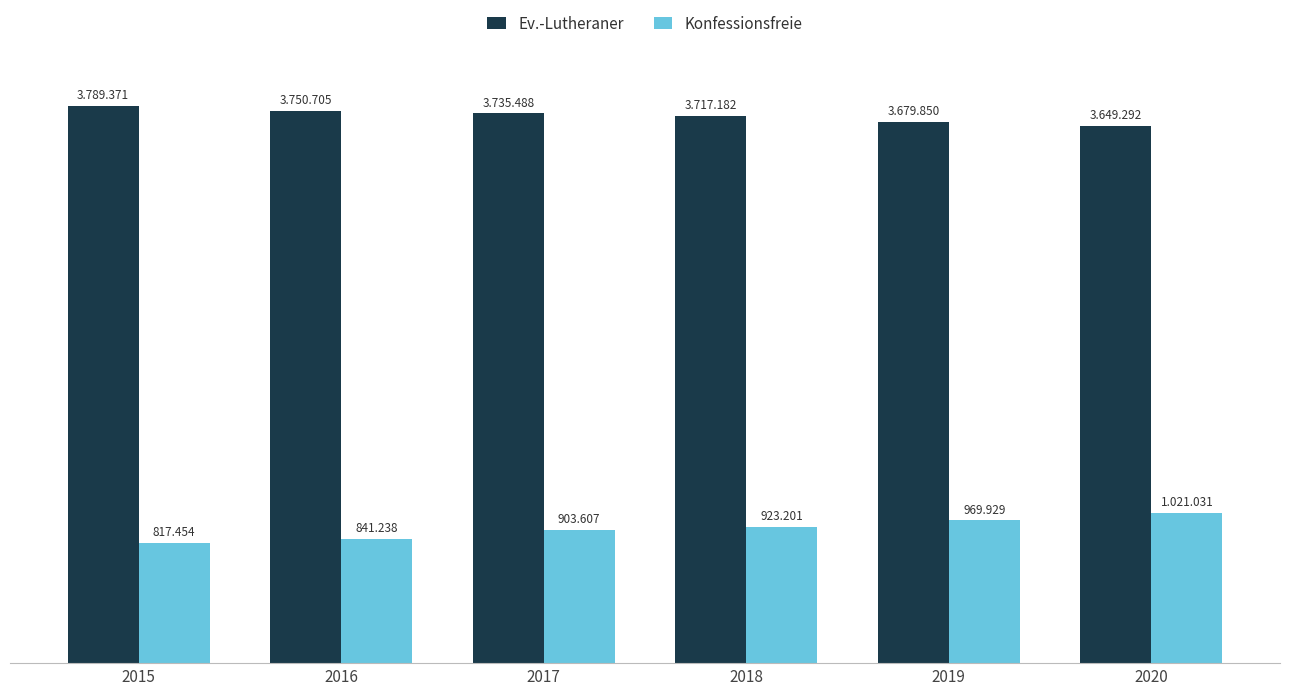

What are all the series names shown in the legend?

Ev.-Lutheraner, Konfessionsfreie